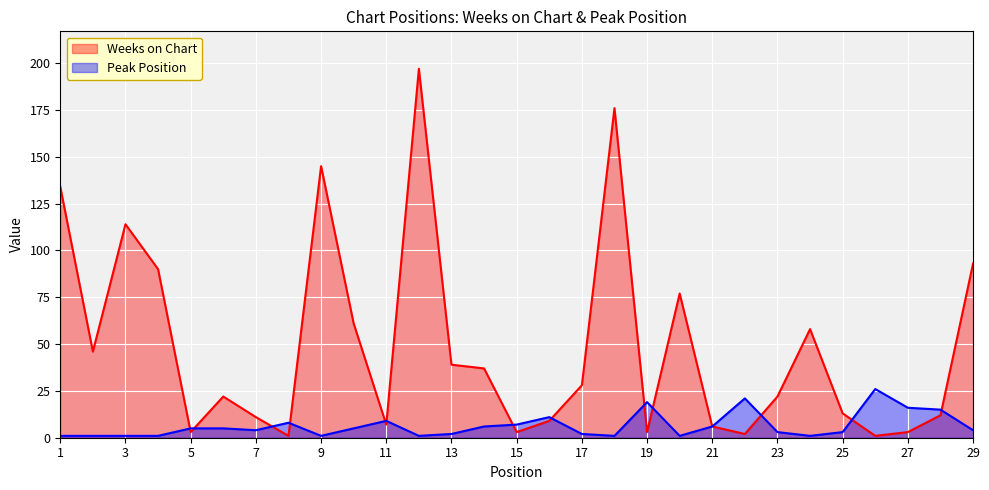

Reading left to right, list all the values displayed in this chart.

Weeks on Chart: 1=134	2=46	3=114	4=90	5=3	6=22	7=11	8=1	9=145	10=61	11=7	12=197	13=39	14=37	15=3	16=9	17=28	18=176	19=3	20=77	21=6	22=2	23=22	24=58	25=13	26=1	27=3	28=12	29=93
Peak Position: 1=1	2=1	3=1	4=1	5=5	6=5	7=4	8=8	9=1	10=5	11=9	12=1	13=2	14=6	15=7	16=11	17=2	18=1	19=19	20=1	21=6	22=21	23=3	24=1	25=3	26=26	27=16	28=15	29=4